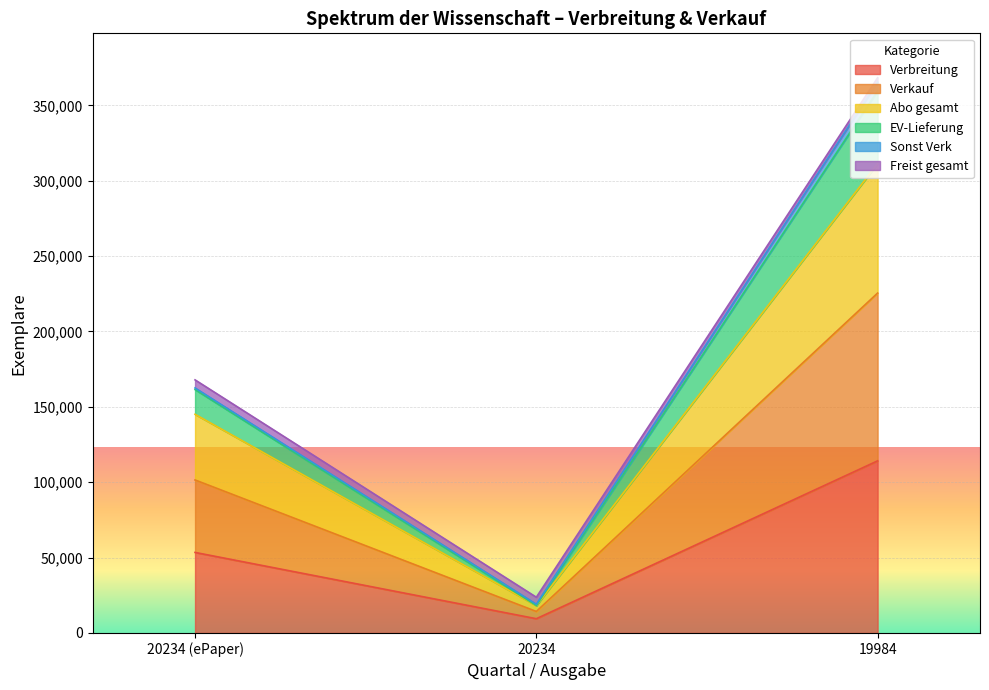

At which label does Verbreitung first exceed 53425?

19984